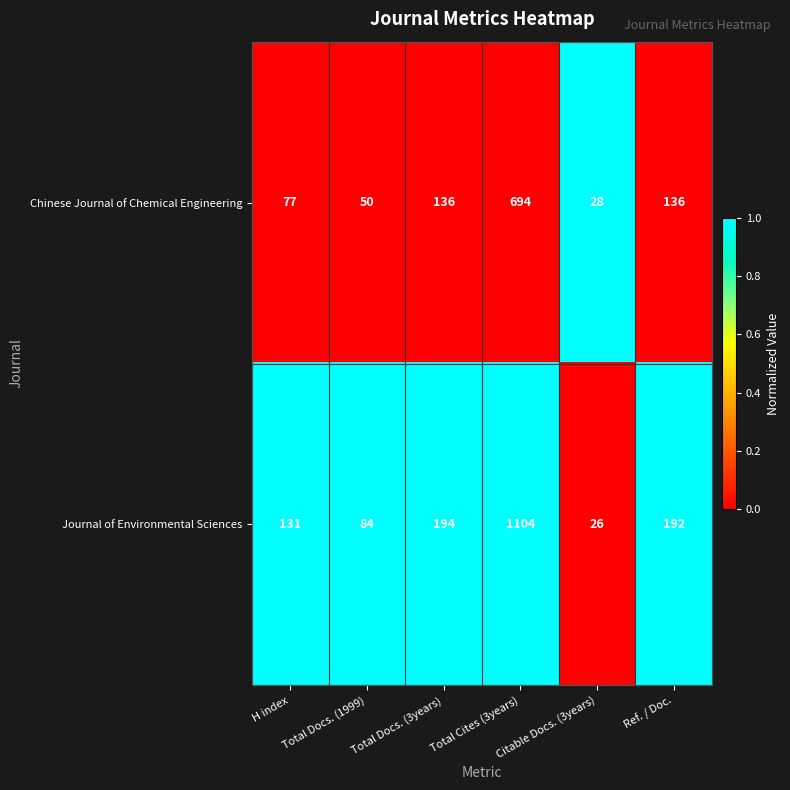

True or false: Chinese Journal of Chemical Engineering has a value of 219 at Ref. / Doc..

False